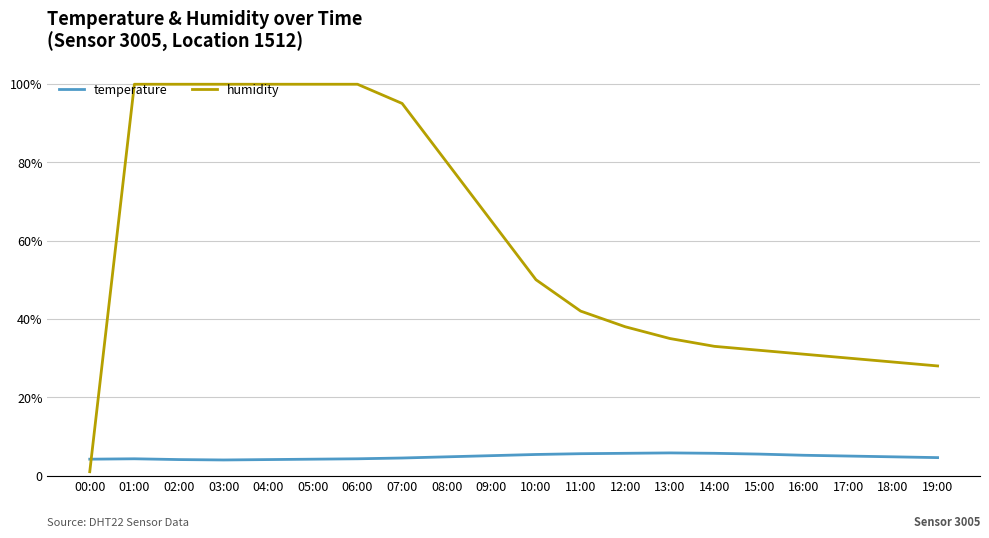

What is the label of the 11th point from the right?

09:00